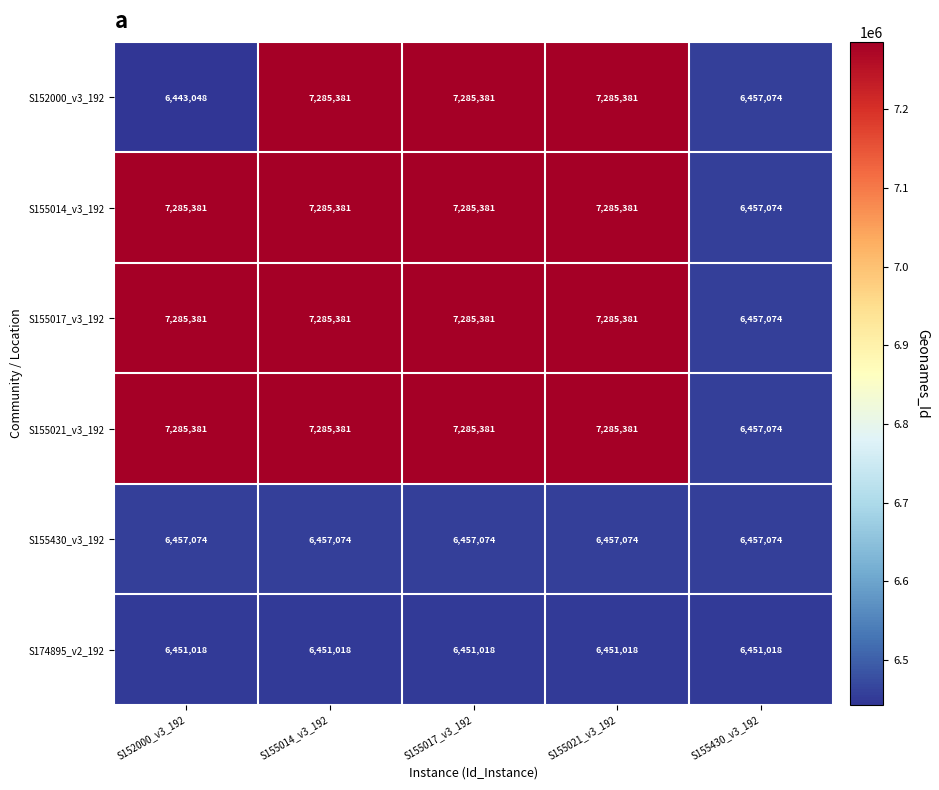

Is the value of S155014_v3_192 at S155430_v3_192 greater than the value of S174895_v2_192 at S155021_v3_192?

Yes